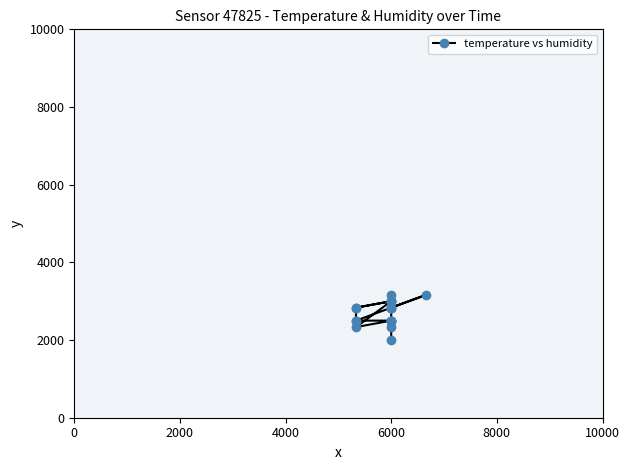

What is the label of the 6th point from the right?

6000